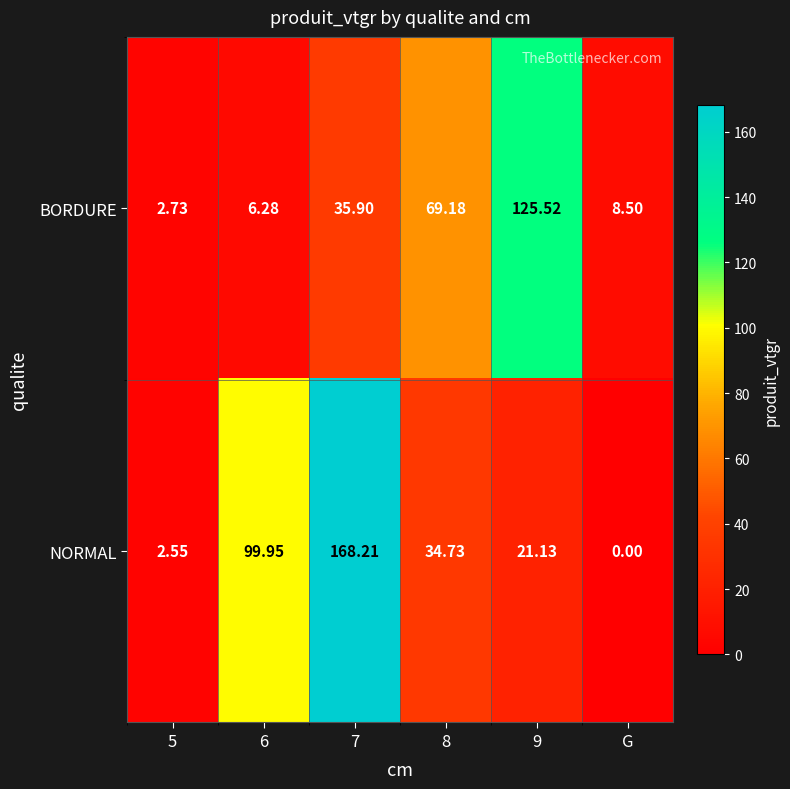

Between 5 and 9, which series saw the biggest shift?

BORDURE